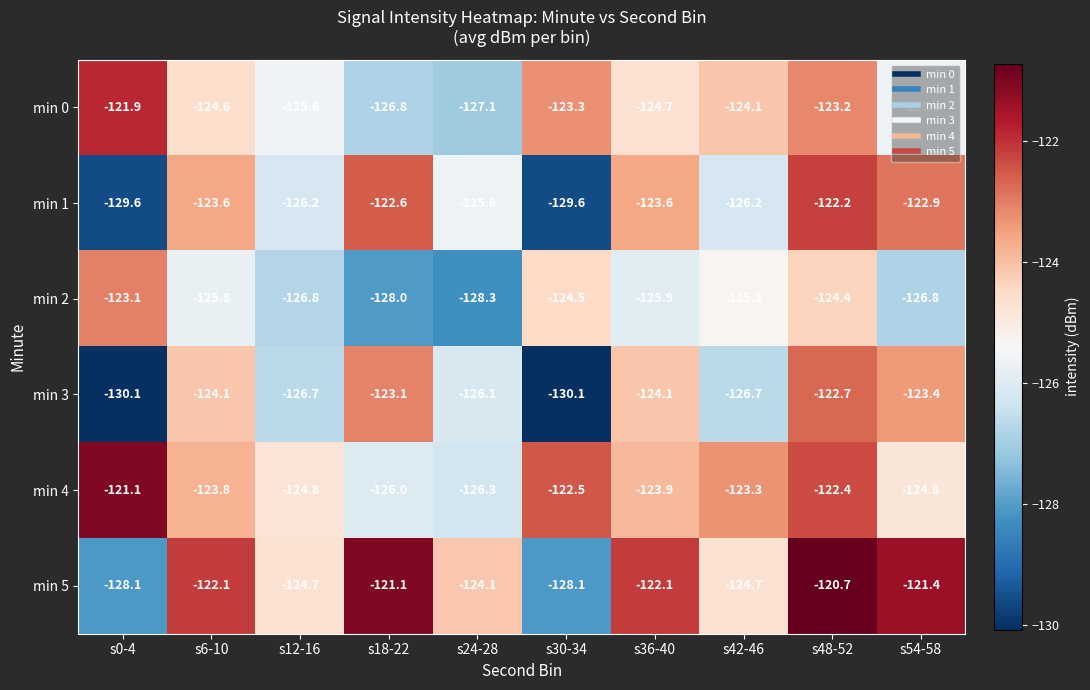

What is the sum of the min 4 values at s24-28 and s12-16?

-251.1